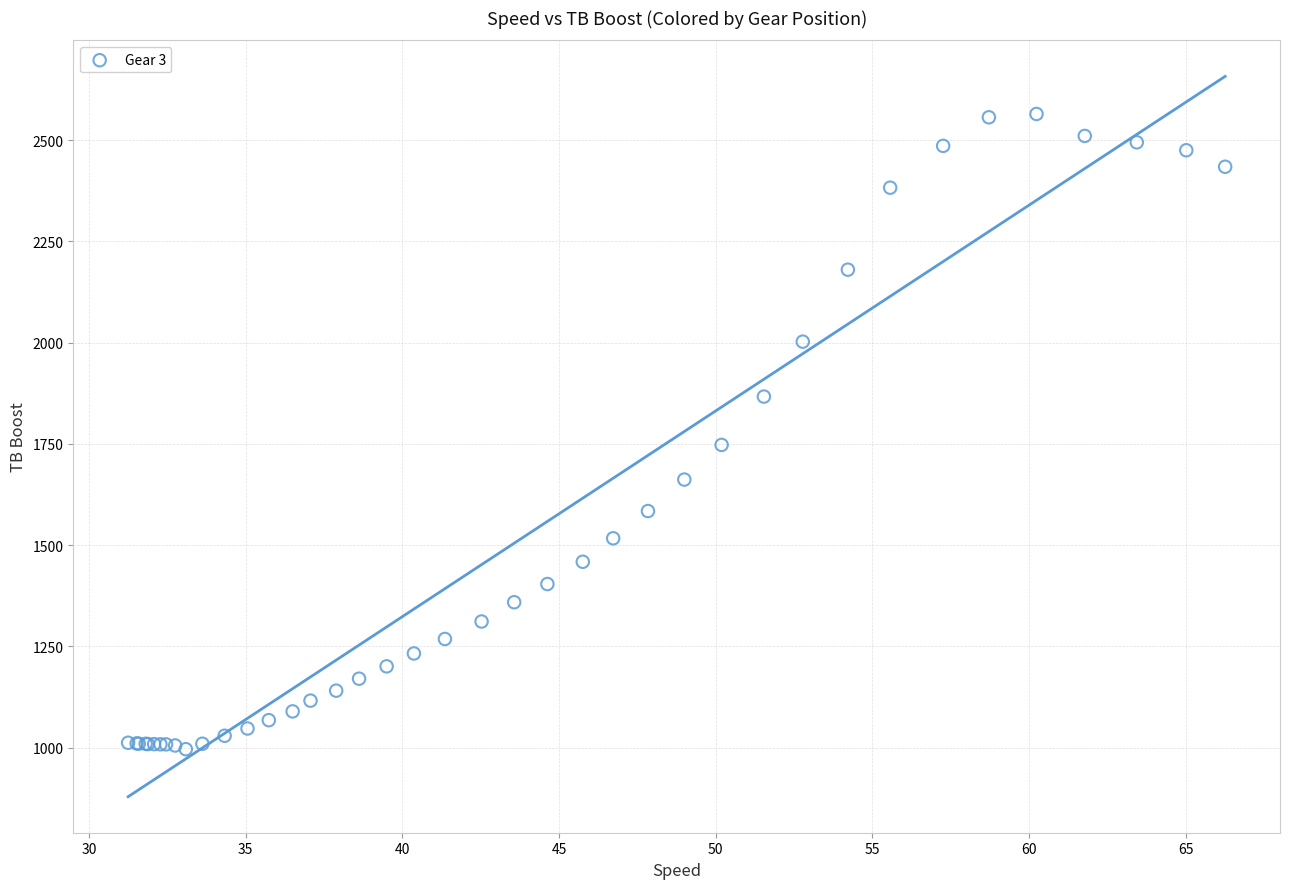

What Y value in the scatter plot is closest to 1780?

1747.6